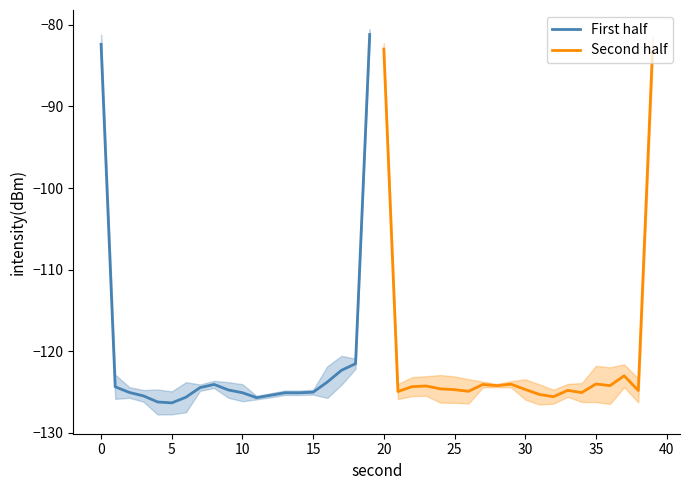

How many interior local valleys does the Second half series have?

7